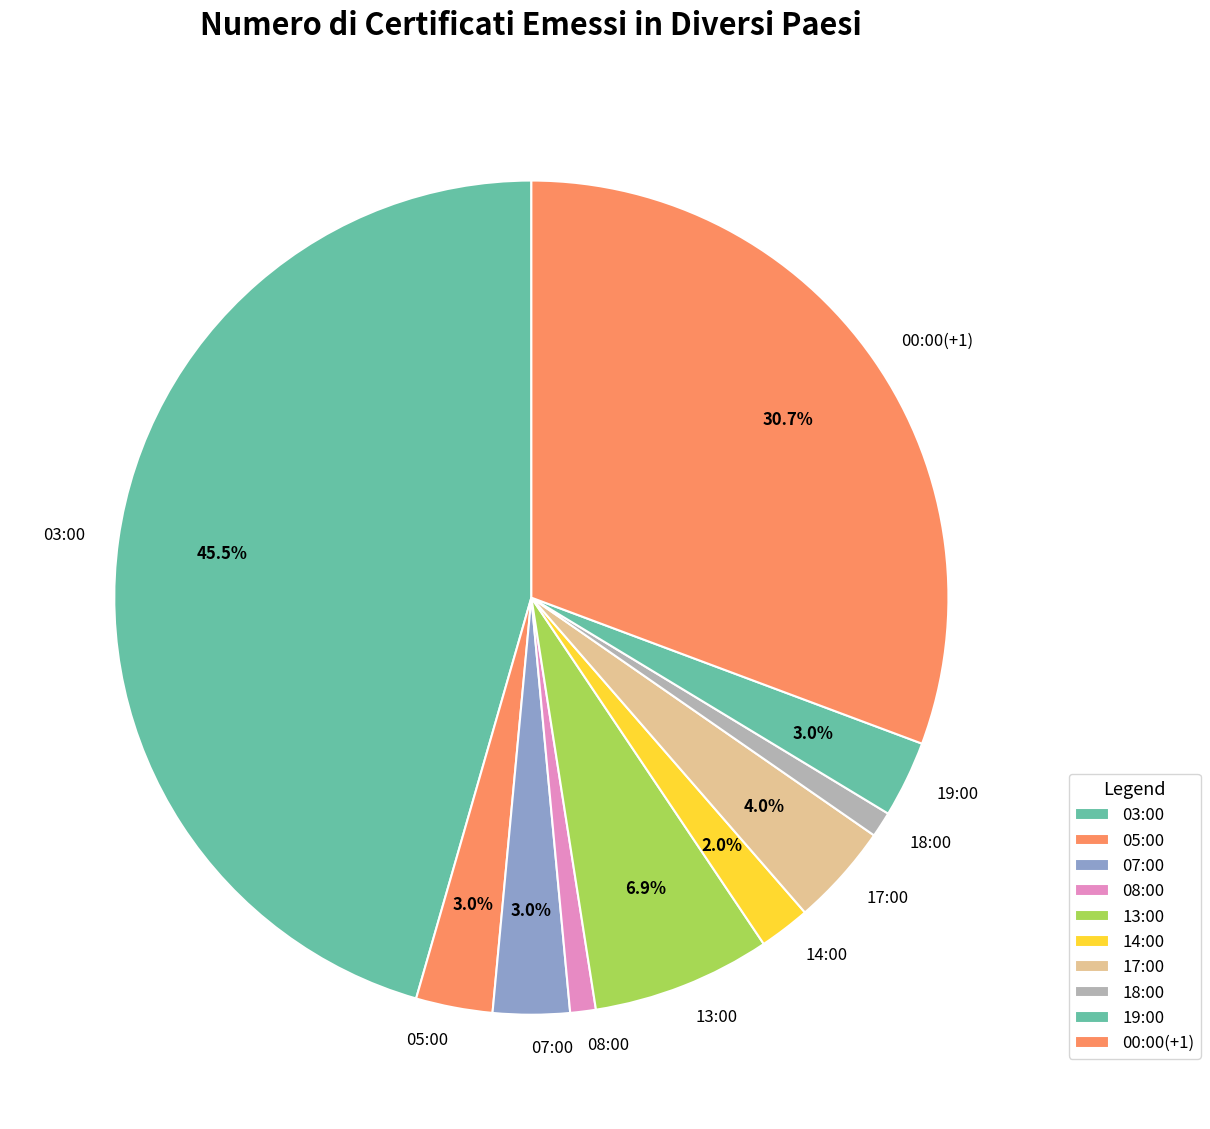

Is it true that 18:00 is 1% of the pie?

True